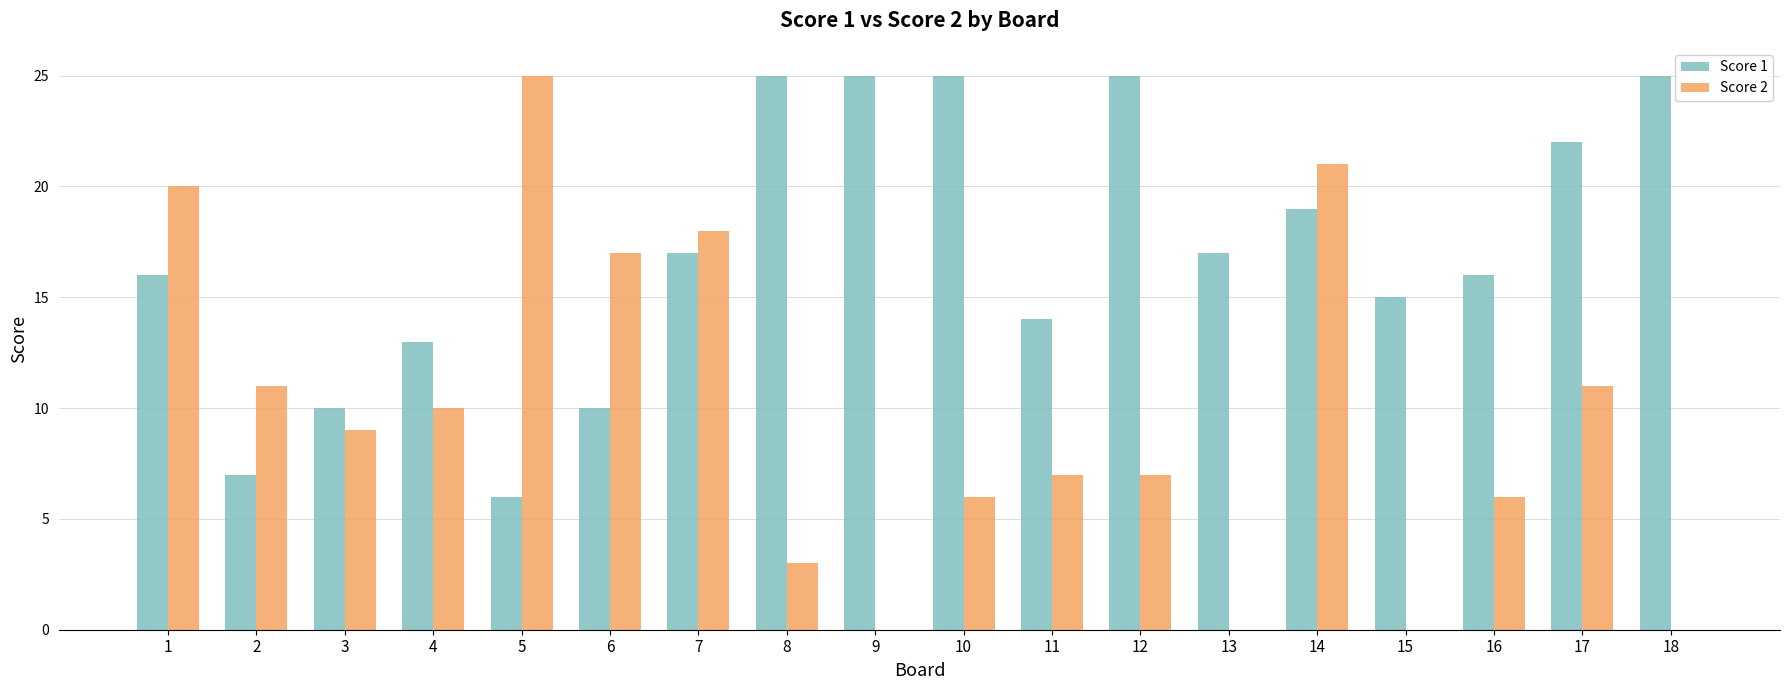

What is the sum of all Score 1 values?

307